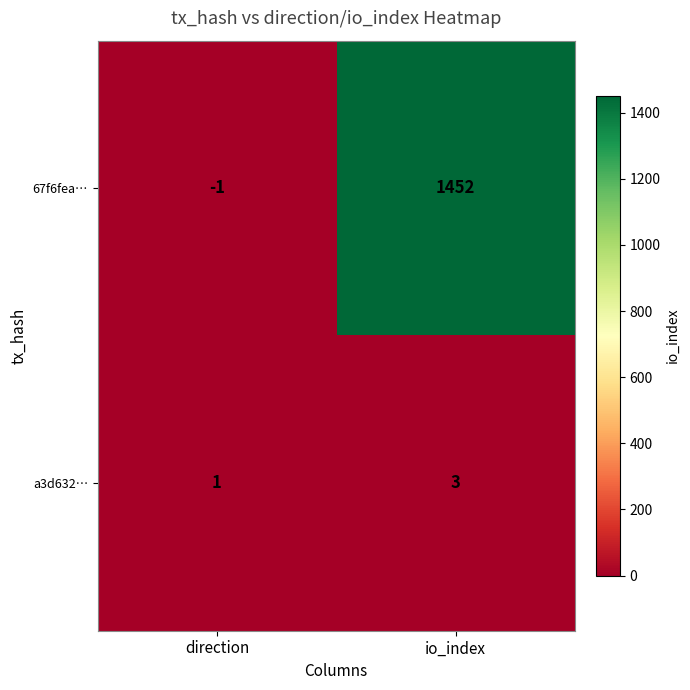

How many data points does each series have?

2